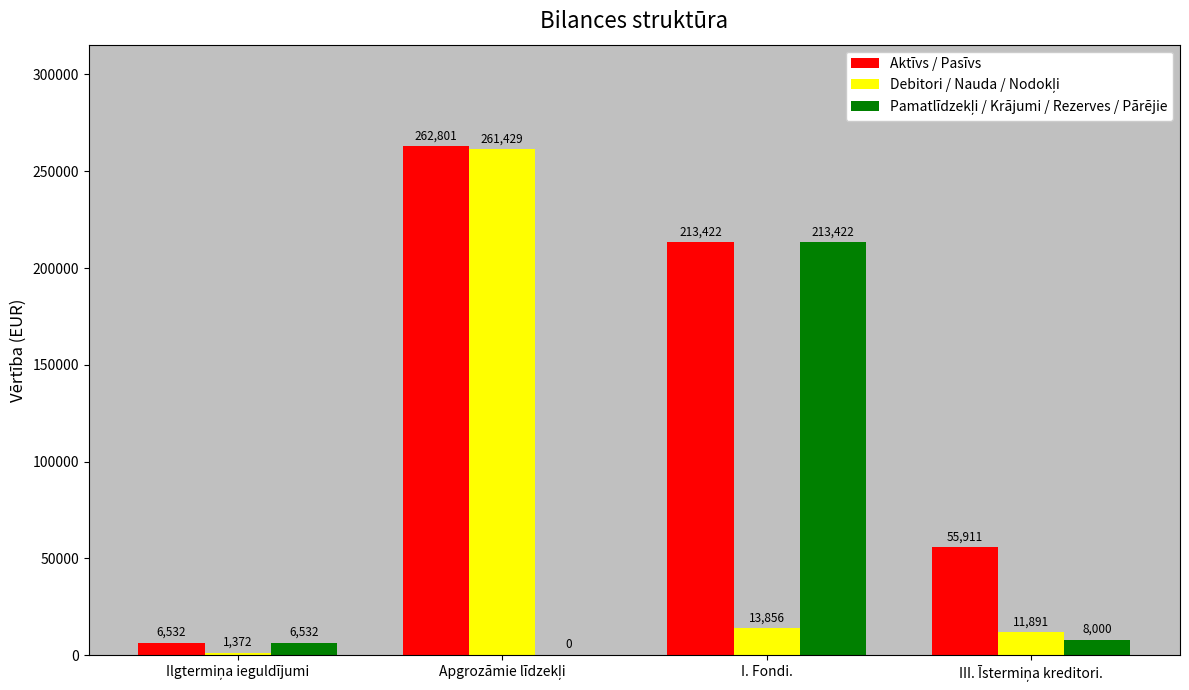

Which series has the largest total across all categories?

Aktīvs / Pasīvs